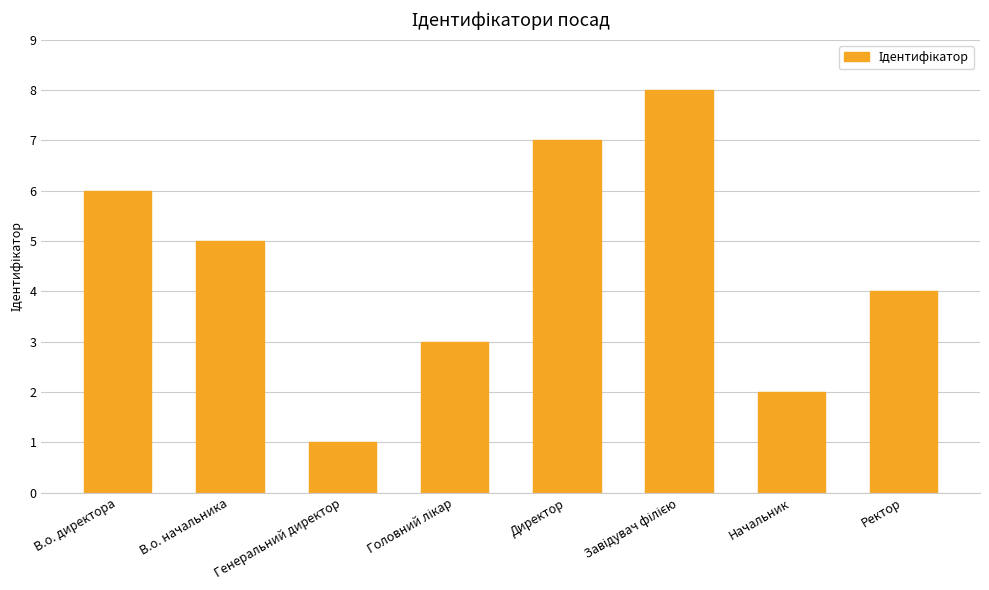

Reading left to right, transcribe all the data shown in this chart.

6	5	1	3	7	8	2	4